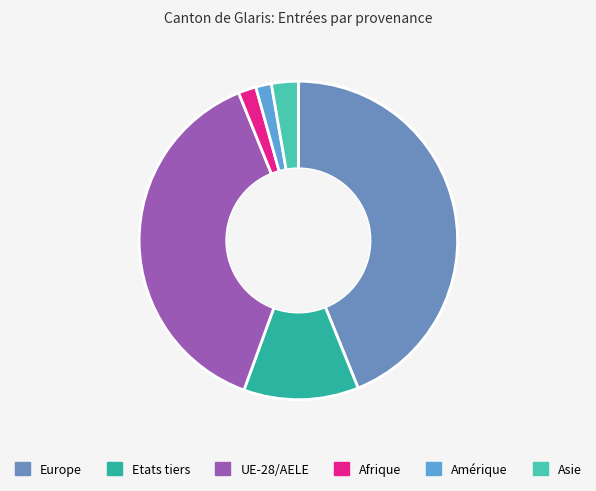

Count the number of slices in the pie.

6